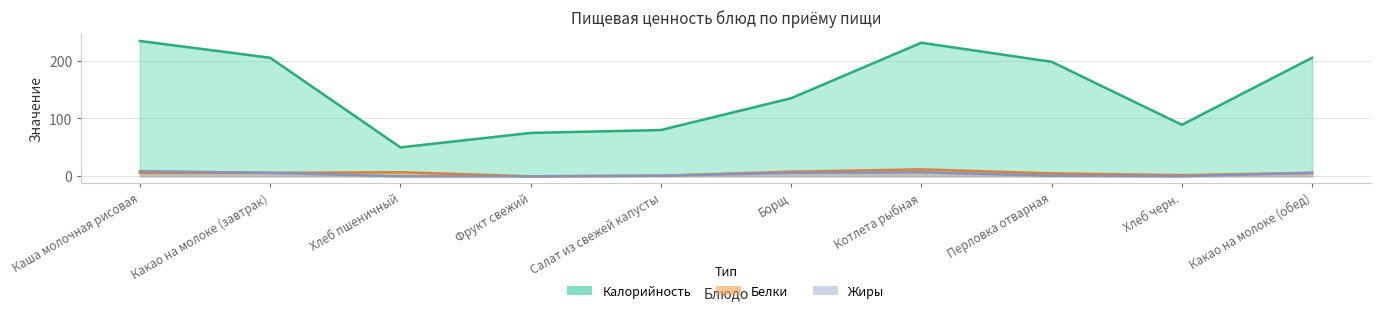

What is the total value across all series at Хлеб черн.?

91